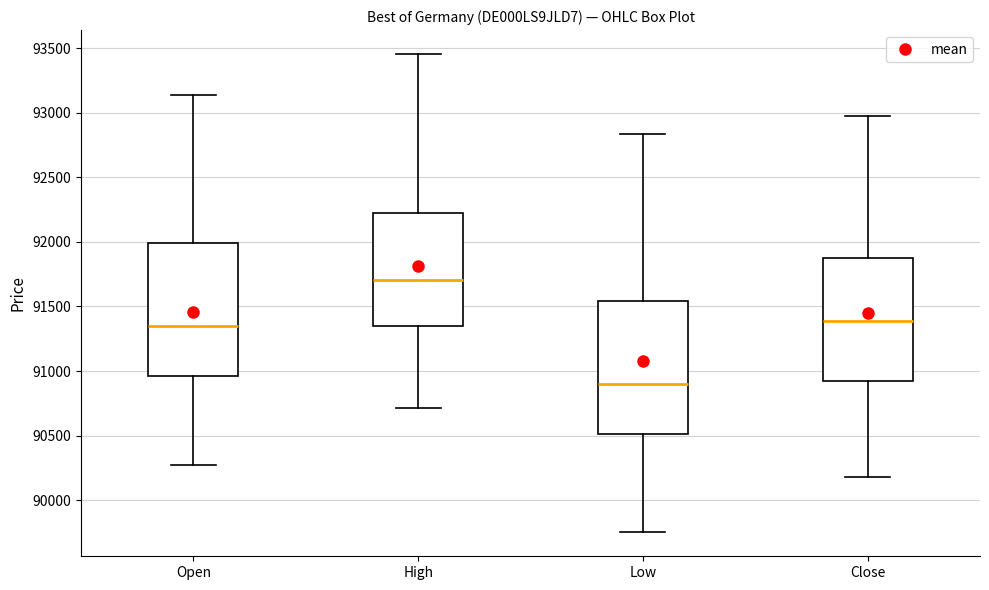

Reading left to right, read every box against the y-axis: the position of its median line, the range the box covers, and the ends of its whiskers. The values are not printed on the chart, so give them approximately, as read against the axis.

Open: median 91350, box 90950 to 92000, whiskers 90250 to 93150
High: median 91700, box 91350 to 92200, whiskers 90700 to 93450
Low: median 90900, box 90500 to 91550, whiskers 89750 to 92850
Close: median 91400, box 90950 to 91850, whiskers 90200 to 92950